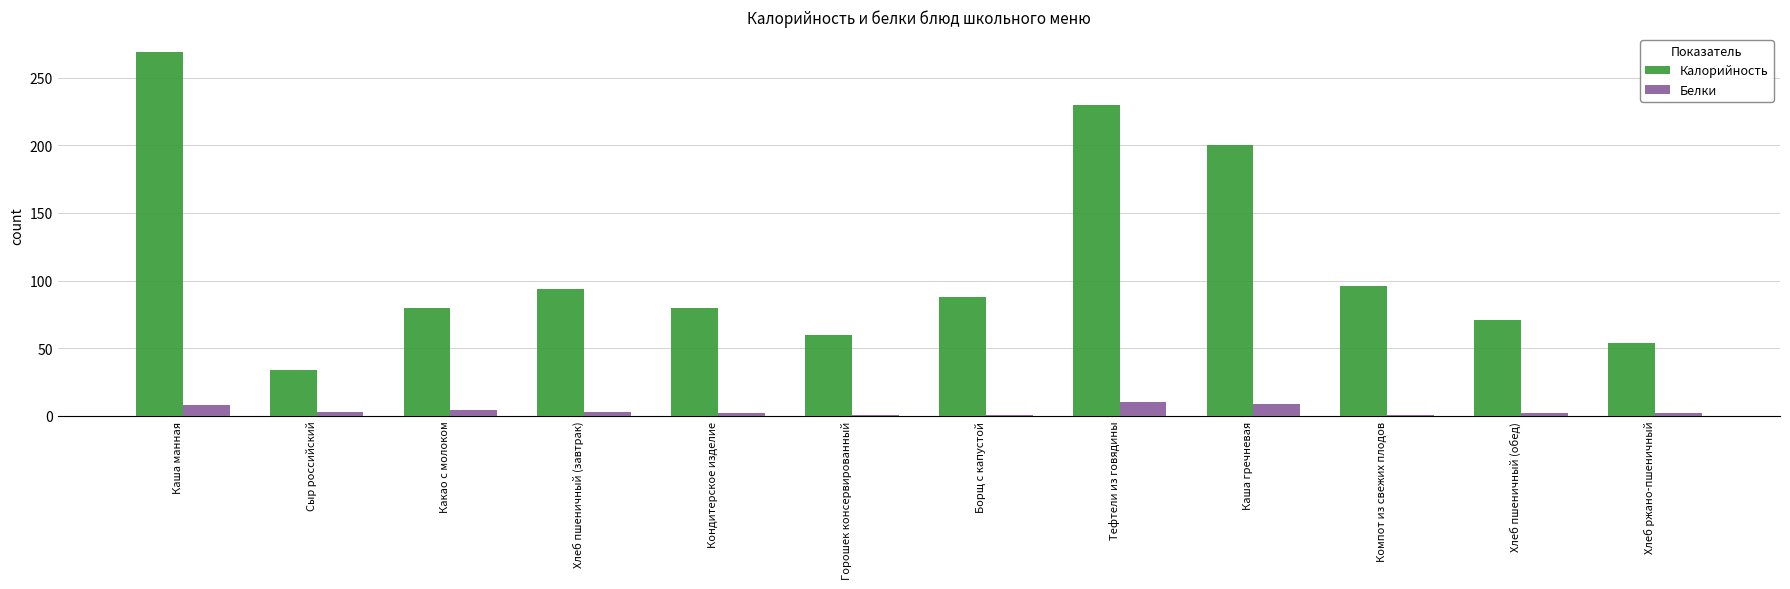

What is the lowest value of the Калорийность series?

34